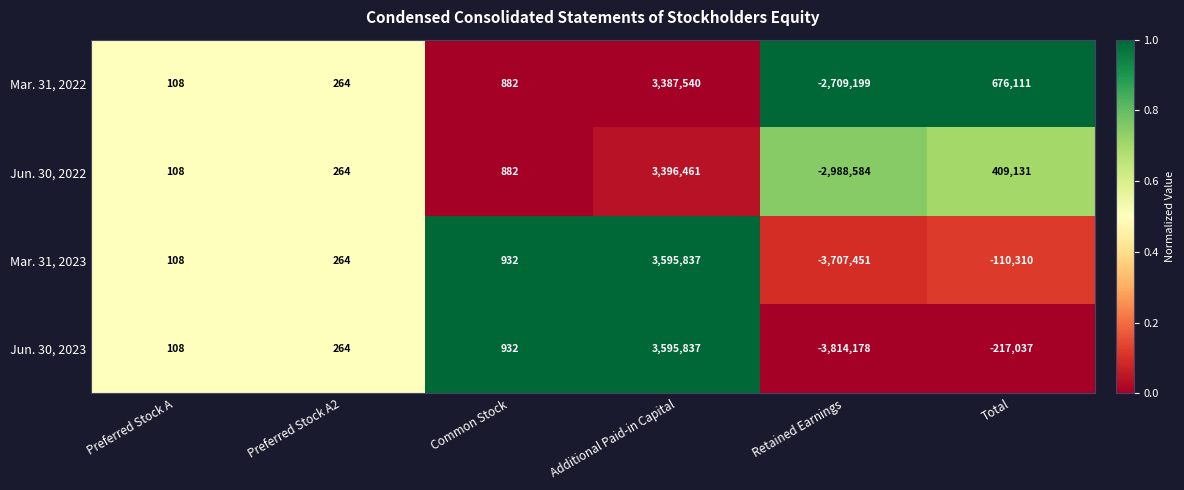

How many positive values does the Jun. 30, 2023 series have?

4